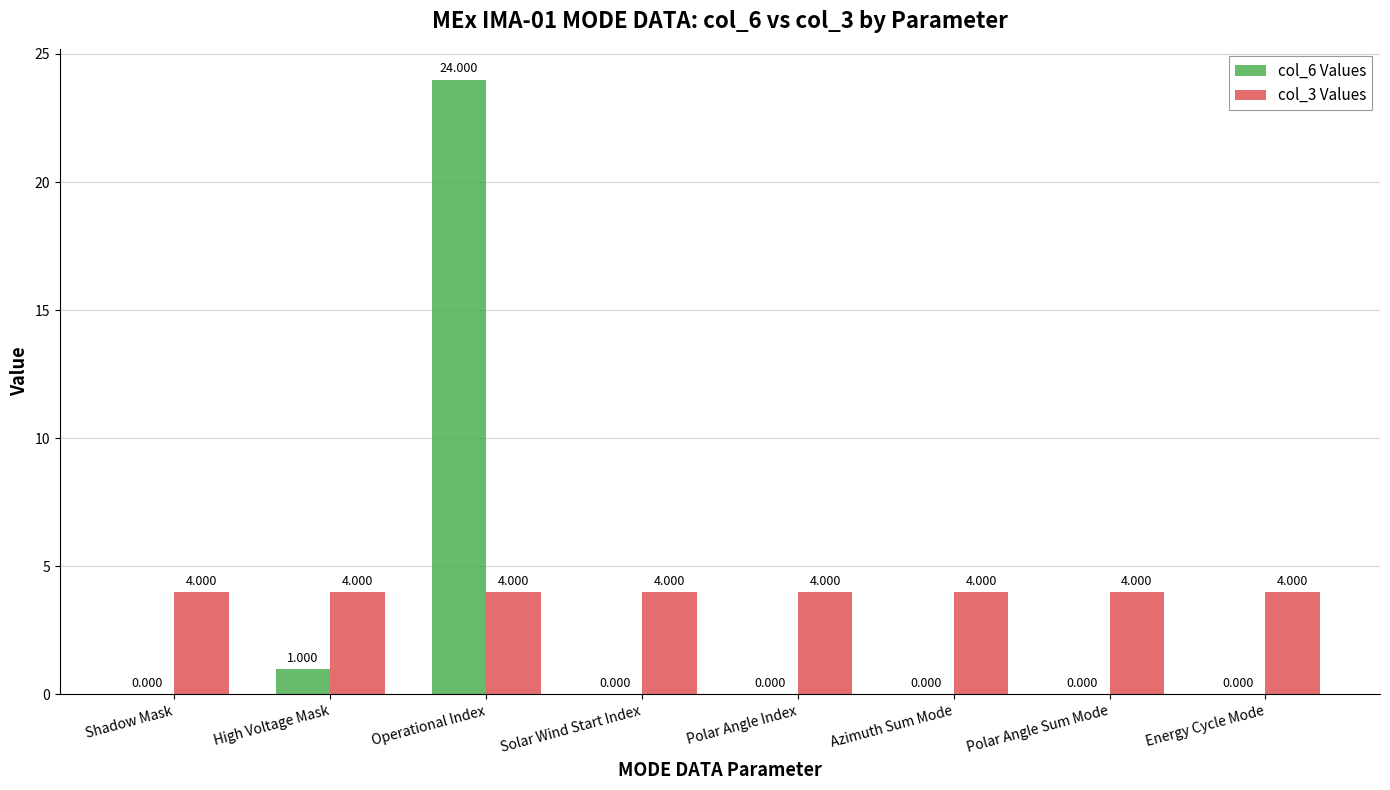

What is the total value across all series at Polar Angle Sum Mode?

4